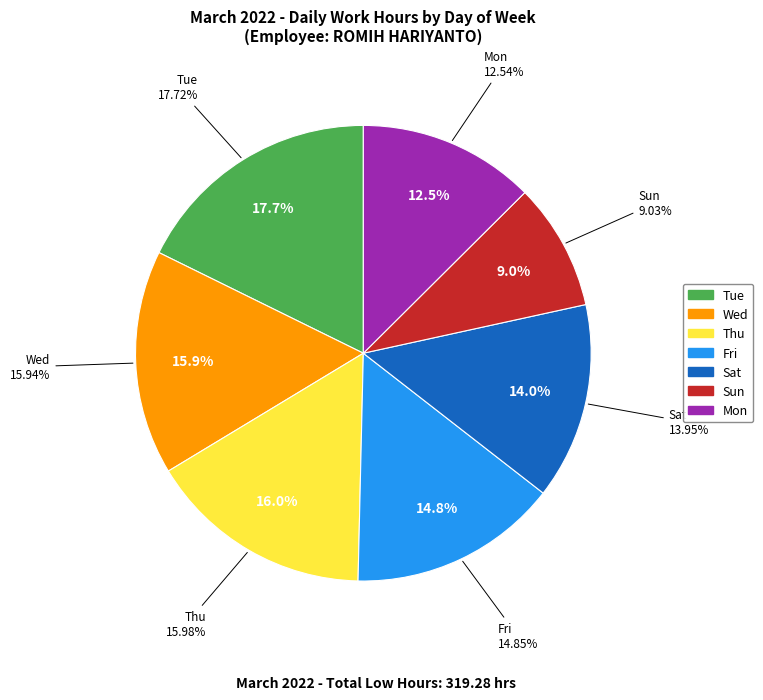

The 18-Fri slice represents 13% of the pie. True or false?

False